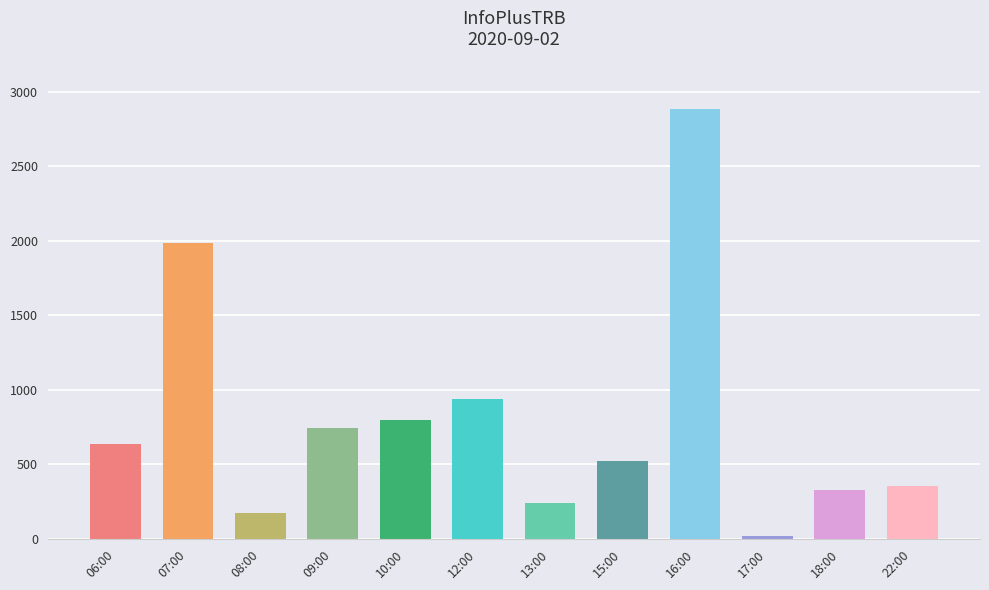

What is the average value?

802